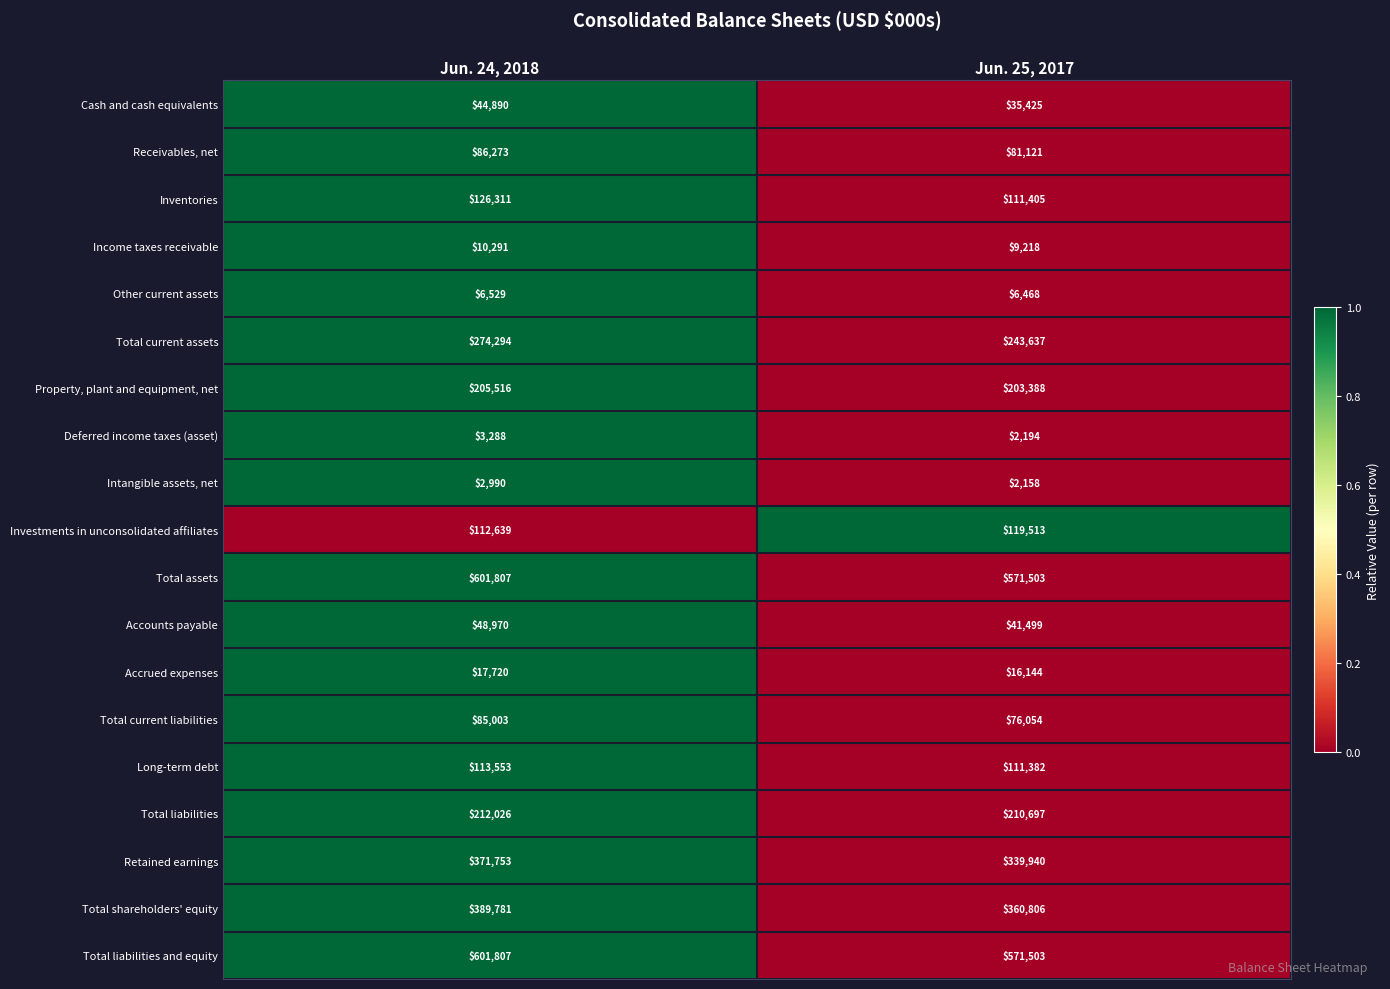

What is the sum of the Other current assets values at Jun. 25, 2017 and Jun. 24, 2018?

12997